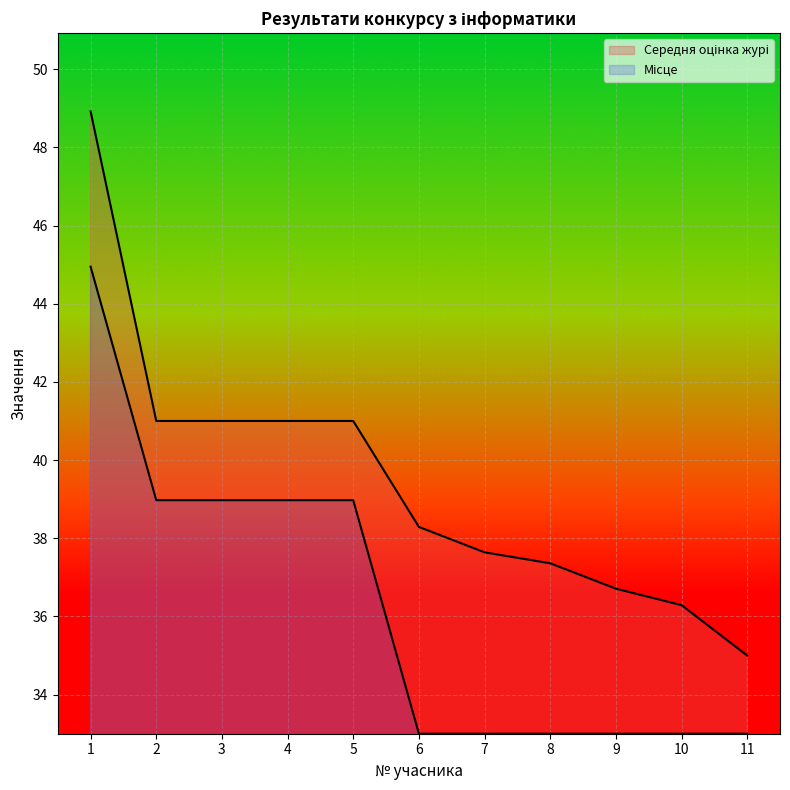

Which has a higher value, 1 or 3?

1